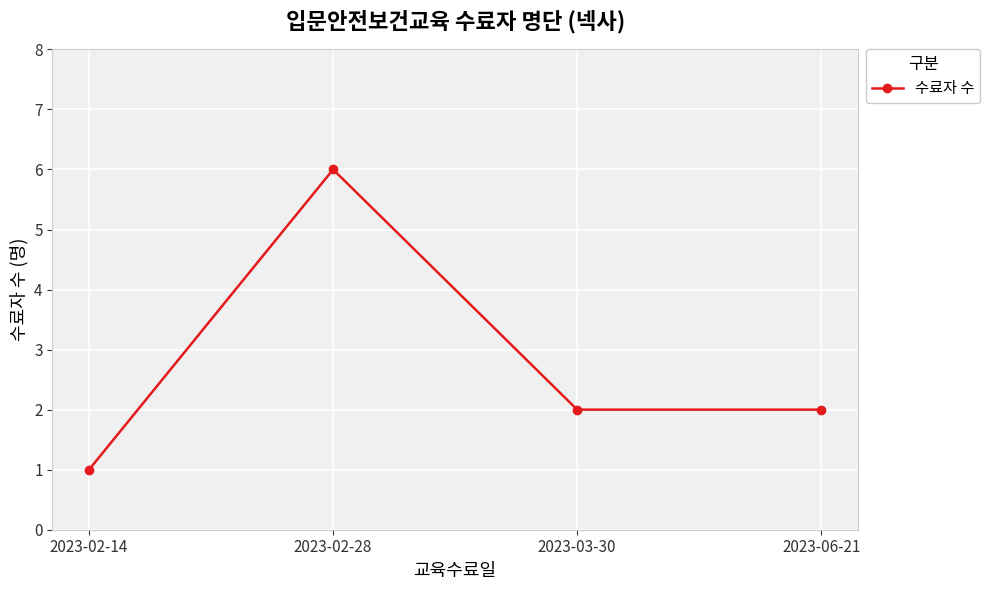

What is the value of the 2nd point from the left?

6